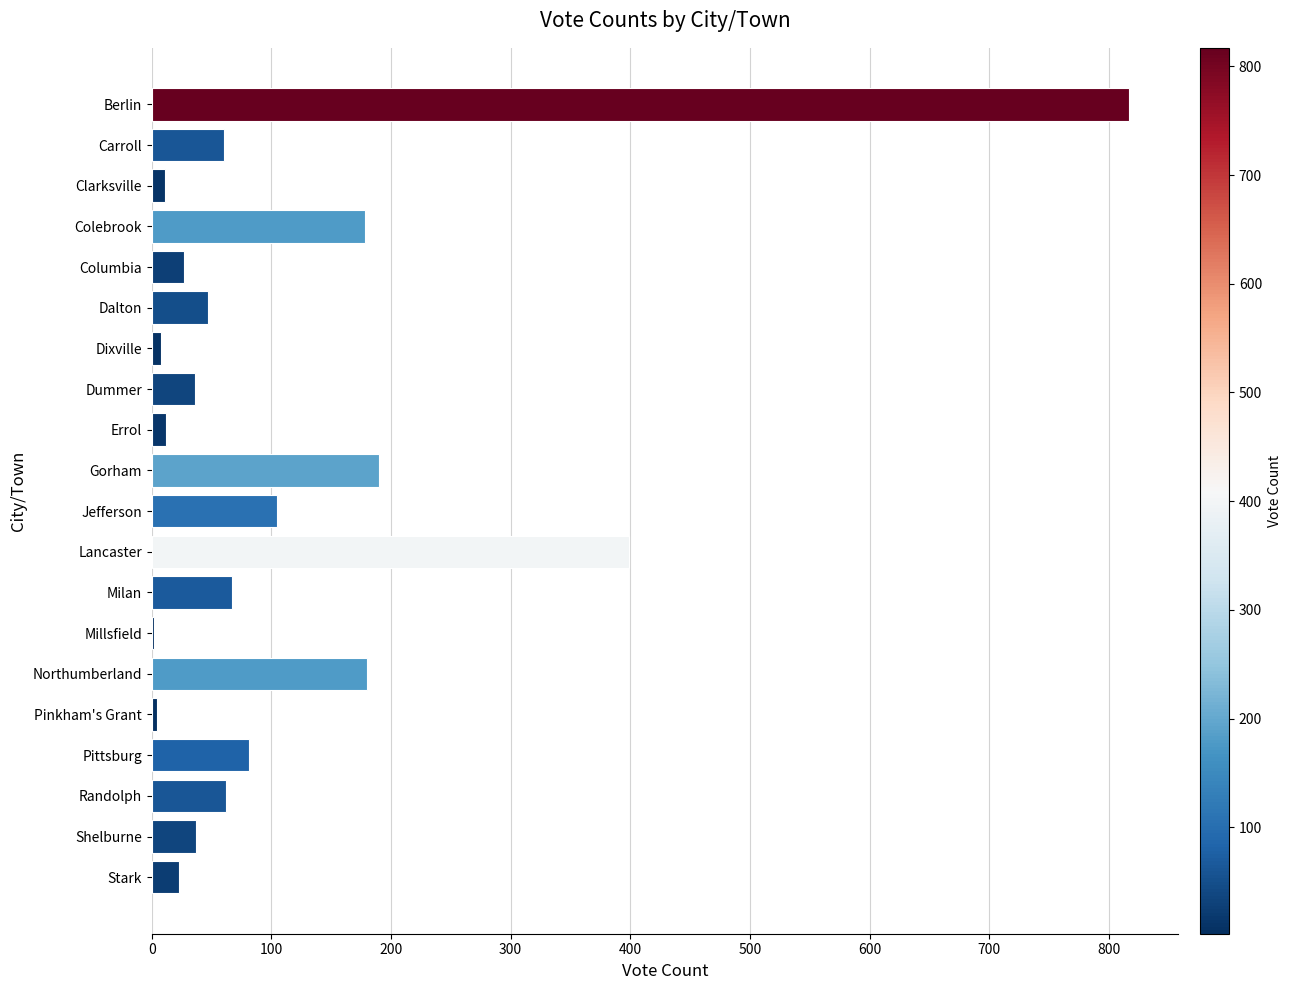

True or false: the data shows 180 at Northumberland.

True